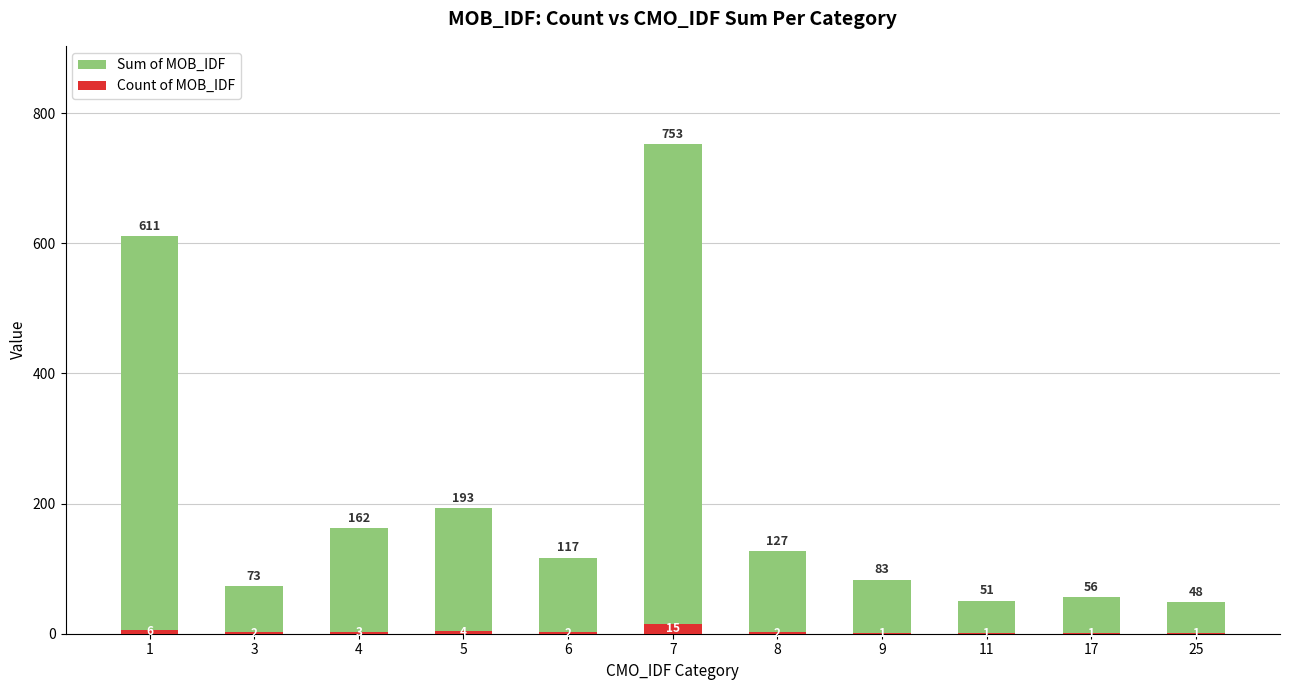

Count the number of categories in the chart.

11